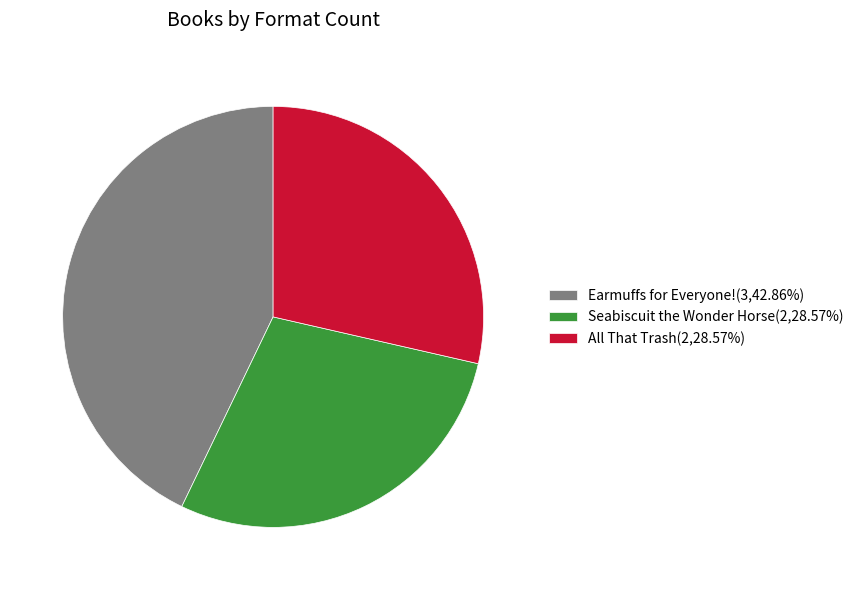

How many segments does this pie chart have?

3